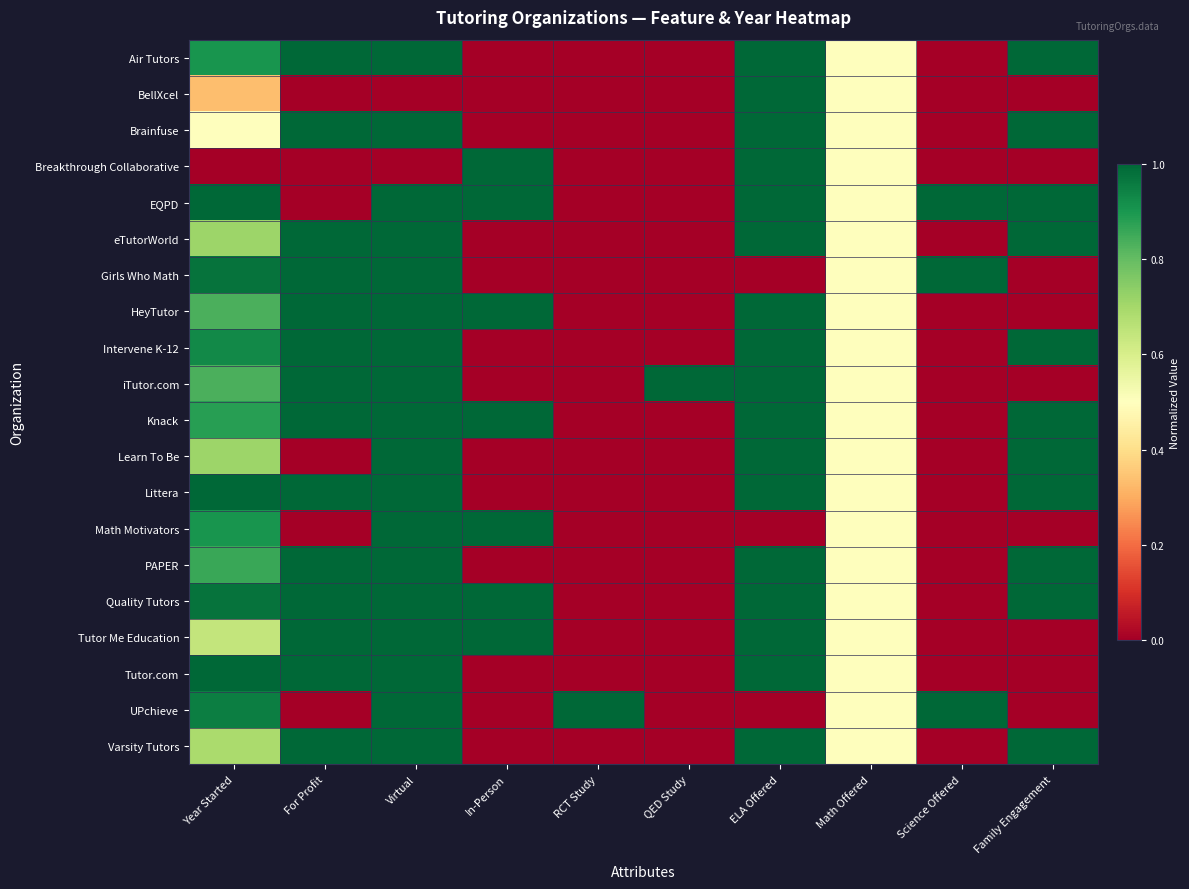

Reading left to right, list all the values displayed in this chart.

Air Tutors: Year Started=0.9	For Profit=1.0	Virtual=1.0	In-Person=0.0	RCT Study=0.0	QED Study=0.0	ELA Offered=1.0	Math Offered=0.5	Science Offered=0.0	Family Engagement=1.0
BellXcel: Year Started=0.3	For Profit=0.0	Virtual=0.0	In-Person=0.0	RCT Study=0.0	QED Study=0.0	ELA Offered=1.0	Math Offered=0.5	Science Offered=0.0	Family Engagement=0.0
Brainfuse: Year Started=0.5	For Profit=1.0	Virtual=1.0	In-Person=0.0	RCT Study=0.0	QED Study=0.0	ELA Offered=1.0	Math Offered=0.5	Science Offered=0.0	Family Engagement=1.0
Breakthrough Collaborative: Year Started=0.0	For Profit=0.0	Virtual=0.0	In-Person=1.0	RCT Study=0.0	QED Study=0.0	ELA Offered=1.0	Math Offered=0.5	Science Offered=0.0	Family Engagement=0.0
EQPD: Year Started=1.0	For Profit=0.0	Virtual=1.0	In-Person=1.0	RCT Study=0.0	QED Study=0.0	ELA Offered=1.0	Math Offered=0.5	Science Offered=1.0	Family Engagement=1.0
eTutorWorld: Year Started=0.7	For Profit=1.0	Virtual=1.0	In-Person=0.0	RCT Study=0.0	QED Study=0.0	ELA Offered=1.0	Math Offered=0.5	Science Offered=0.0	Family Engagement=1.0
Girls Who Math: Year Started=1.0	For Profit=1.0	Virtual=1.0	In-Person=0.0	RCT Study=0.0	QED Study=0.0	ELA Offered=0.0	Math Offered=0.5	Science Offered=1.0	Family Engagement=0.0
HeyTutor: Year Started=0.8	For Profit=1.0	Virtual=1.0	In-Person=1.0	RCT Study=0.0	QED Study=0.0	ELA Offered=1.0	Math Offered=0.5	Science Offered=0.0	Family Engagement=0.0
Intervene K-12: Year Started=0.9	For Profit=1.0	Virtual=1.0	In-Person=0.0	RCT Study=0.0	QED Study=0.0	ELA Offered=1.0	Math Offered=0.5	Science Offered=0.0	Family Engagement=1.0
iTutor.com: Year Started=0.8	For Profit=1.0	Virtual=1.0	In-Person=0.0	RCT Study=0.0	QED Study=1.0	ELA Offered=1.0	Math Offered=0.5	Science Offered=0.0	Family Engagement=0.0
Knack: Year Started=0.9	For Profit=1.0	Virtual=1.0	In-Person=1.0	RCT Study=0.0	QED Study=0.0	ELA Offered=1.0	Math Offered=0.5	Science Offered=0.0	Family Engagement=1.0
Learn To Be: Year Started=0.7	For Profit=0.0	Virtual=1.0	In-Person=0.0	RCT Study=0.0	QED Study=0.0	ELA Offered=1.0	Math Offered=0.5	Science Offered=0.0	Family Engagement=1.0
Littera: Year Started=1.0	For Profit=1.0	Virtual=1.0	In-Person=0.0	RCT Study=0.0	QED Study=0.0	ELA Offered=1.0	Math Offered=0.5	Science Offered=0.0	Family Engagement=1.0
Math Motivators: Year Started=0.9	For Profit=0.0	Virtual=1.0	In-Person=1.0	RCT Study=0.0	QED Study=0.0	ELA Offered=0.0	Math Offered=0.5	Science Offered=0.0	Family Engagement=0.0
PAPER: Year Started=0.9	For Profit=1.0	Virtual=1.0	In-Person=0.0	RCT Study=0.0	QED Study=0.0	ELA Offered=1.0	Math Offered=0.5	Science Offered=0.0	Family Engagement=1.0
Quality Tutors: Year Started=1.0	For Profit=1.0	Virtual=1.0	In-Person=1.0	RCT Study=0.0	QED Study=0.0	ELA Offered=1.0	Math Offered=0.5	Science Offered=0.0	Family Engagement=1.0
Tutor Me Education: Year Started=0.6	For Profit=1.0	Virtual=1.0	In-Person=1.0	RCT Study=0.0	QED Study=0.0	ELA Offered=1.0	Math Offered=0.5	Science Offered=0.0	Family Engagement=0.0
Tutor.com: Year Started=1.0	For Profit=1.0	Virtual=1.0	In-Person=0.0	RCT Study=0.0	QED Study=0.0	ELA Offered=1.0	Math Offered=0.5	Science Offered=0.0	Family Engagement=0.0
UPchieve: Year Started=1.0	For Profit=0.0	Virtual=1.0	In-Person=0.0	RCT Study=1.0	QED Study=0.0	ELA Offered=0.0	Math Offered=0.5	Science Offered=1.0	Family Engagement=0.0
Varsity Tutors: Year Started=0.7	For Profit=1.0	Virtual=1.0	In-Person=0.0	RCT Study=0.0	QED Study=0.0	ELA Offered=1.0	Math Offered=0.5	Science Offered=0.0	Family Engagement=1.0